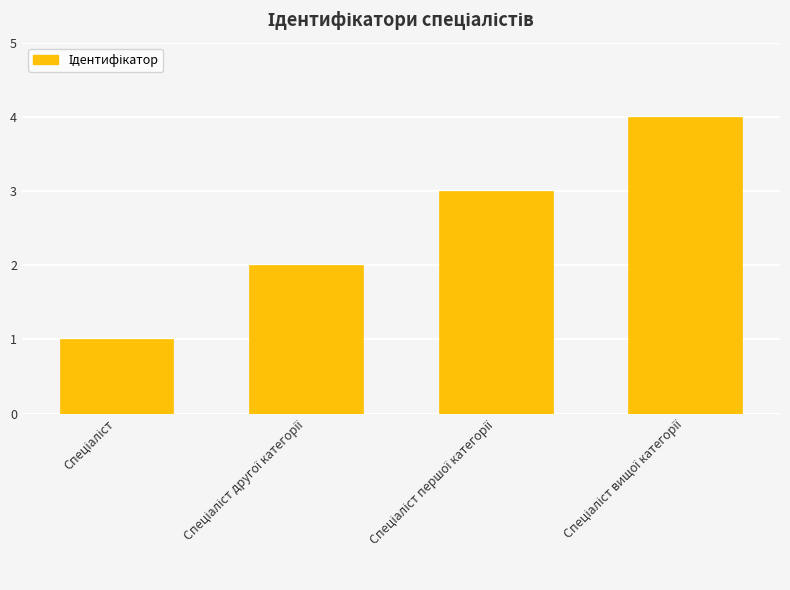

What is the maximum value shown in the chart?

4